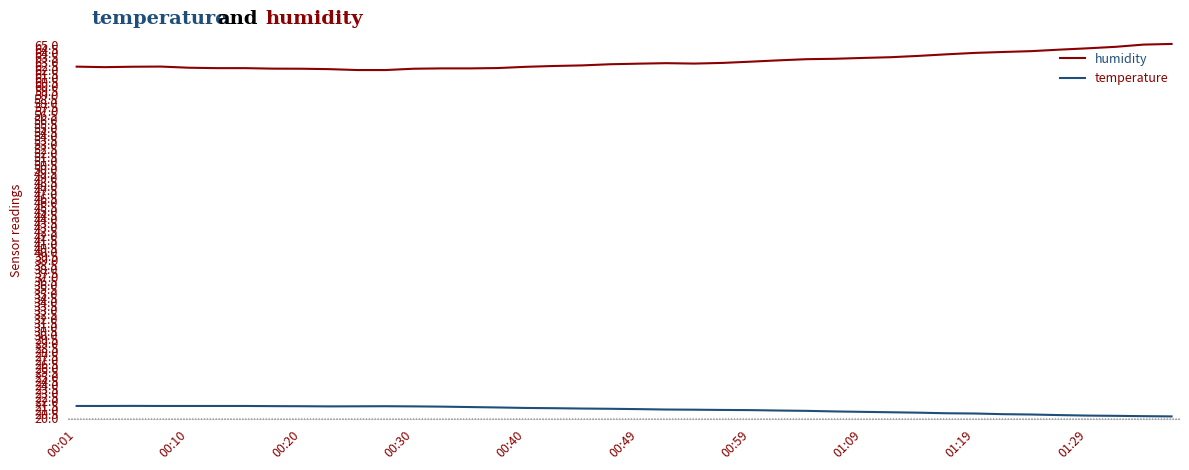

True or false: temperature and humidity cross at least once.

False